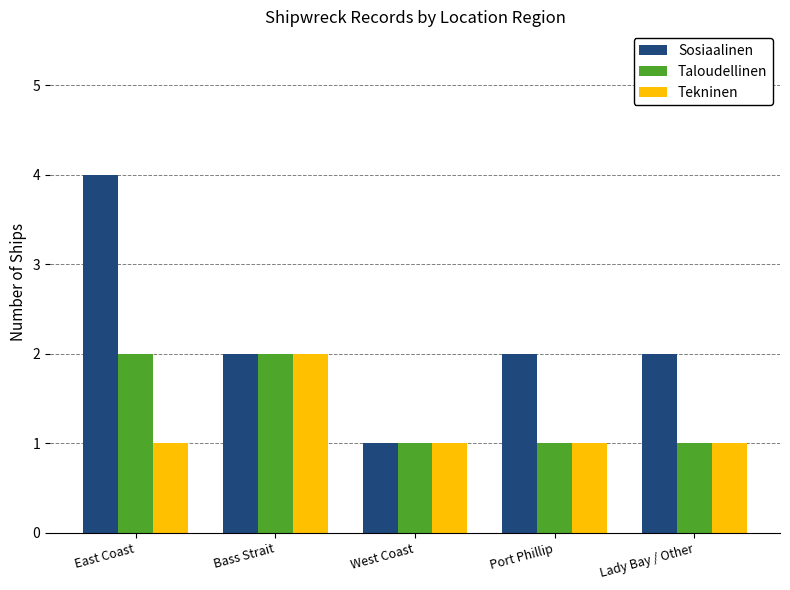

What is the sum of the Sosiaalinen values at Bass Strait and Lady Bay / Other?

4